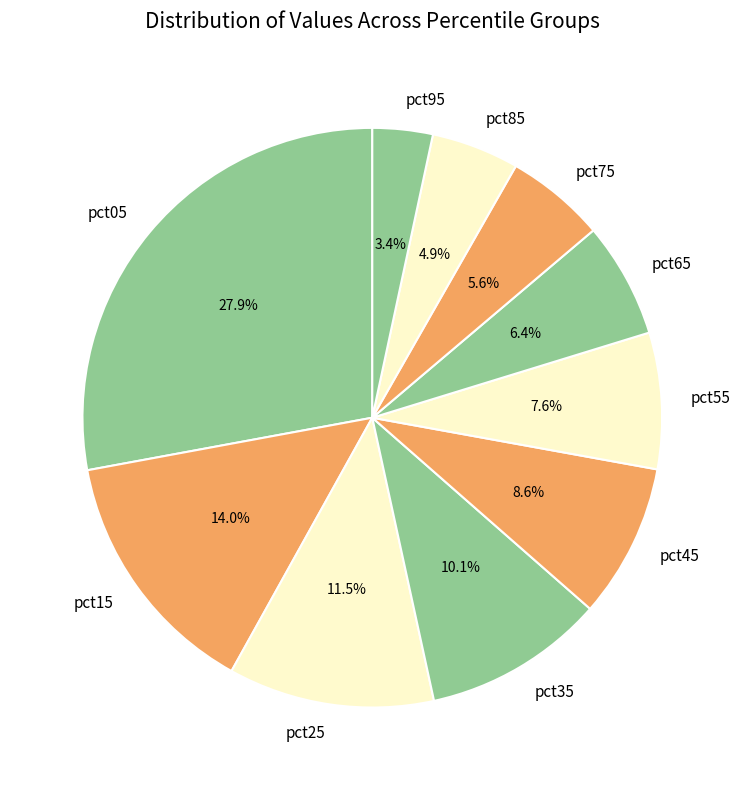

To the nearest percent, what portion does pct95 represent?

3%